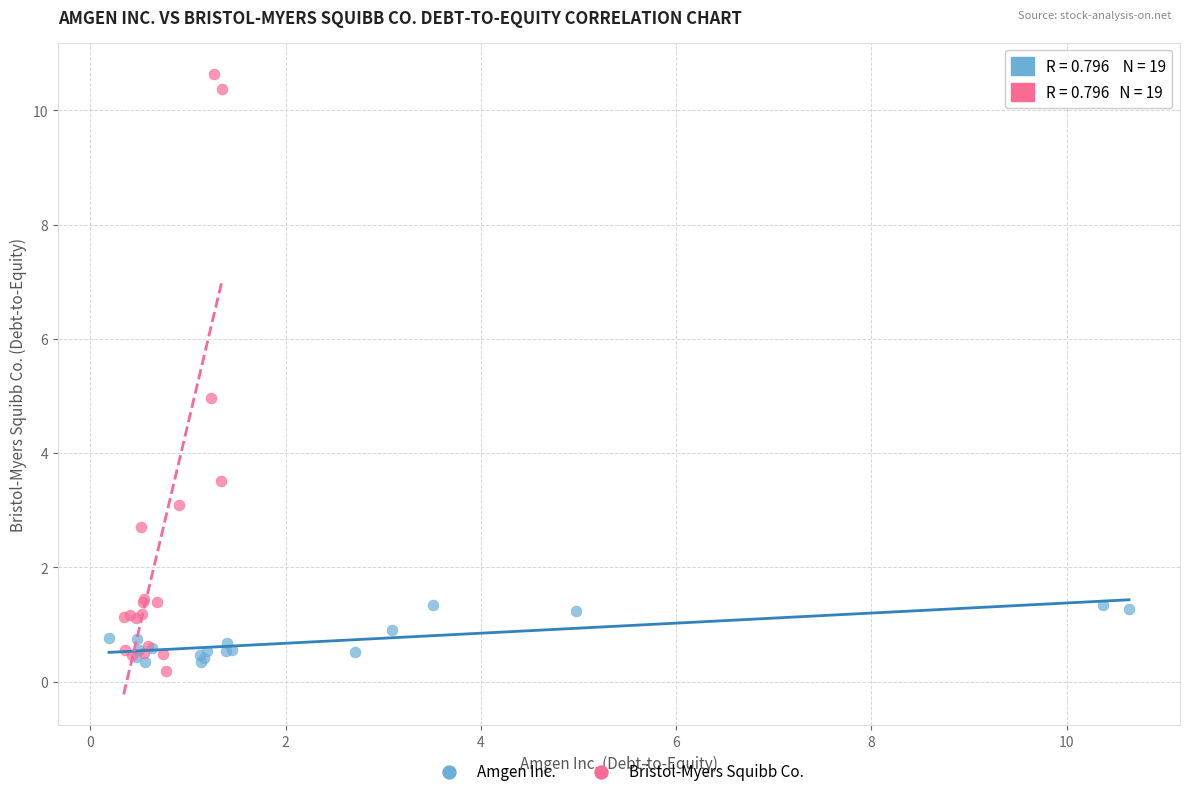

Which series reaches the maximum Y coordinate?

Bristol-Myers Squibb Co.